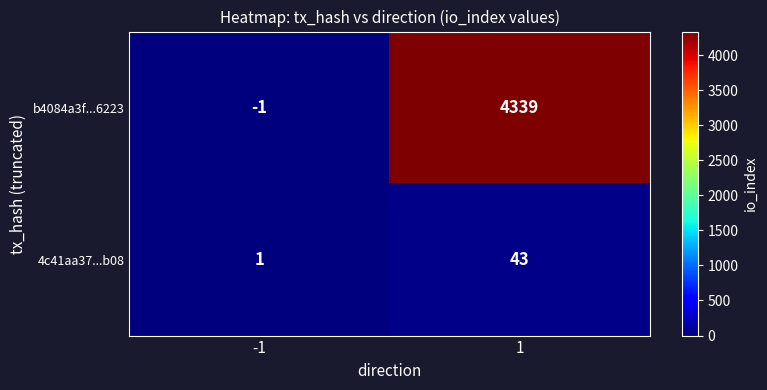

True or false: b4084a3f...6223 has a value of -1 at -1.

True